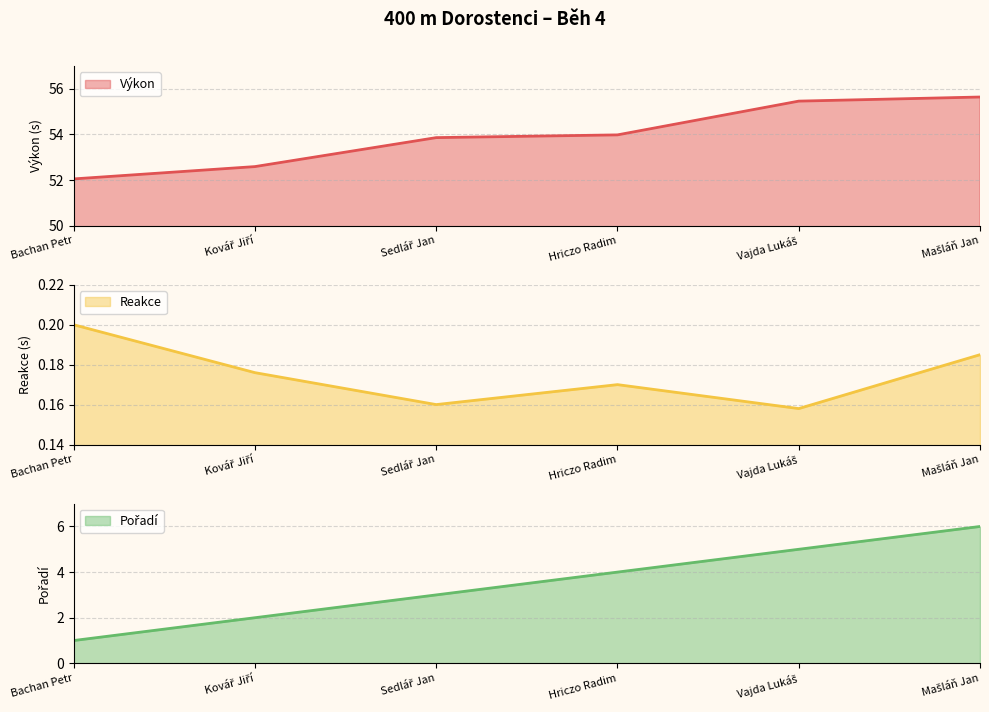

At Vajda Lukáš, list the series in order from smallest to largest.

Reakce, Pořadí, Výkon